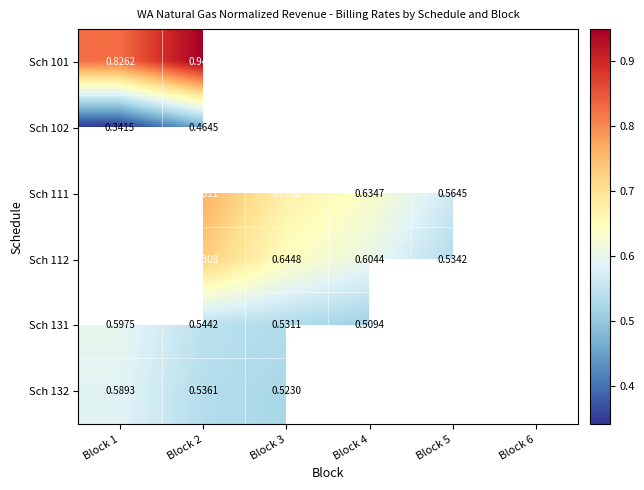

True or false: Sch 111 has a value of 0.6 at Block 4.

True